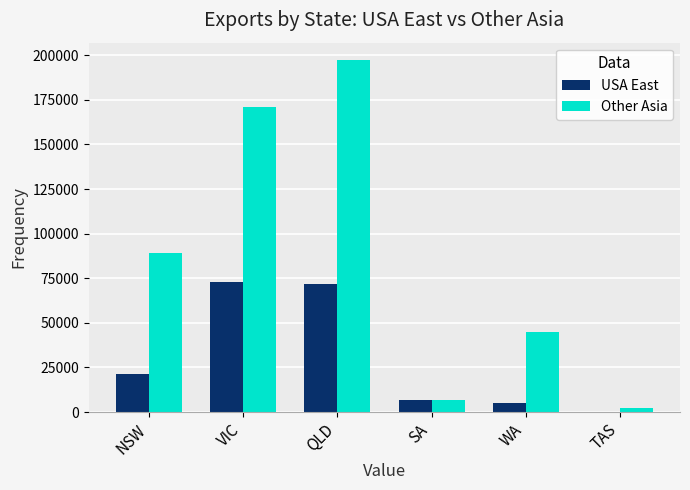

At which category is the sum across all series the highest?

QLD